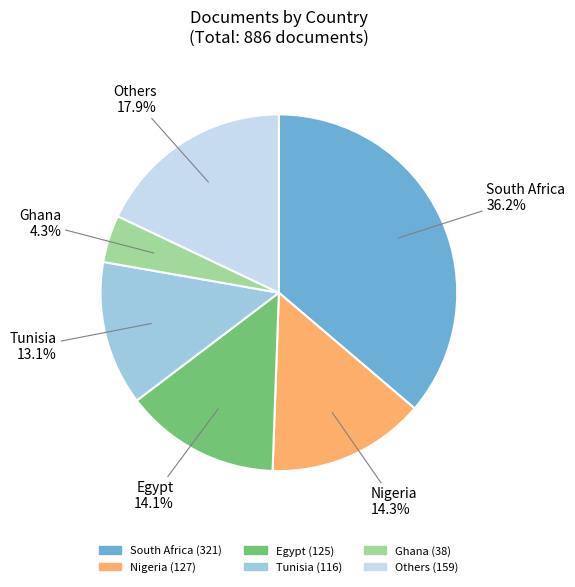

Does any single category account for the majority?

No